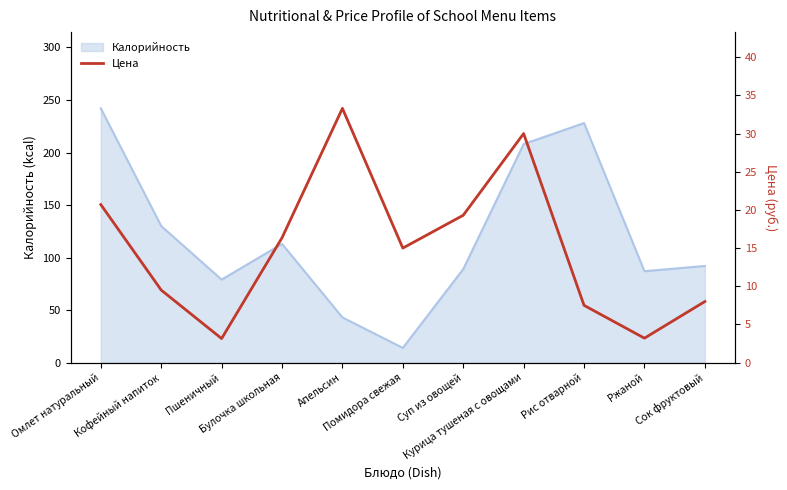

What is the label of the 7th point from the left?

Суп из овощей